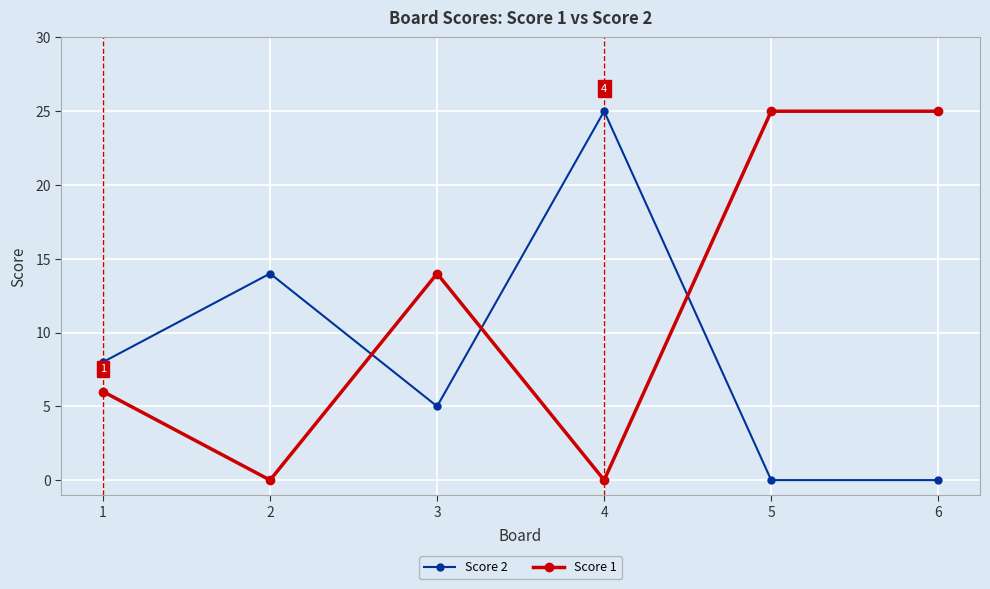

Is the value of Score 1 at 1 greater than the value of Score 2 at 5?

Yes